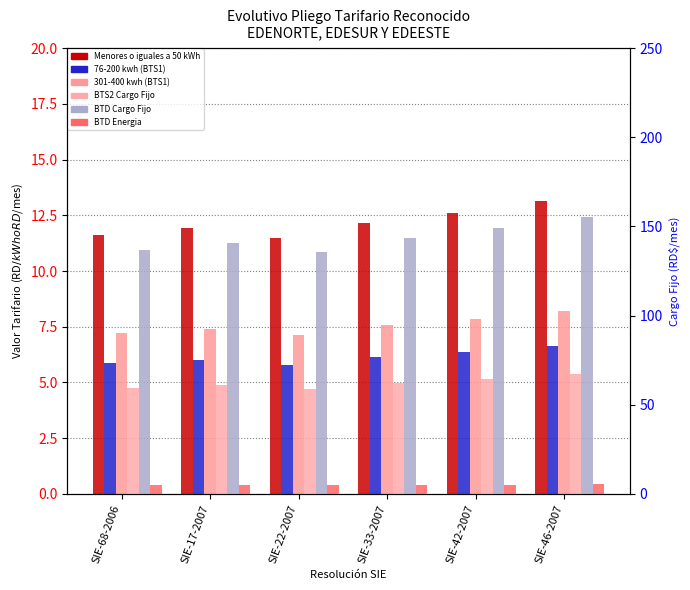

How many bars are there in total?

36